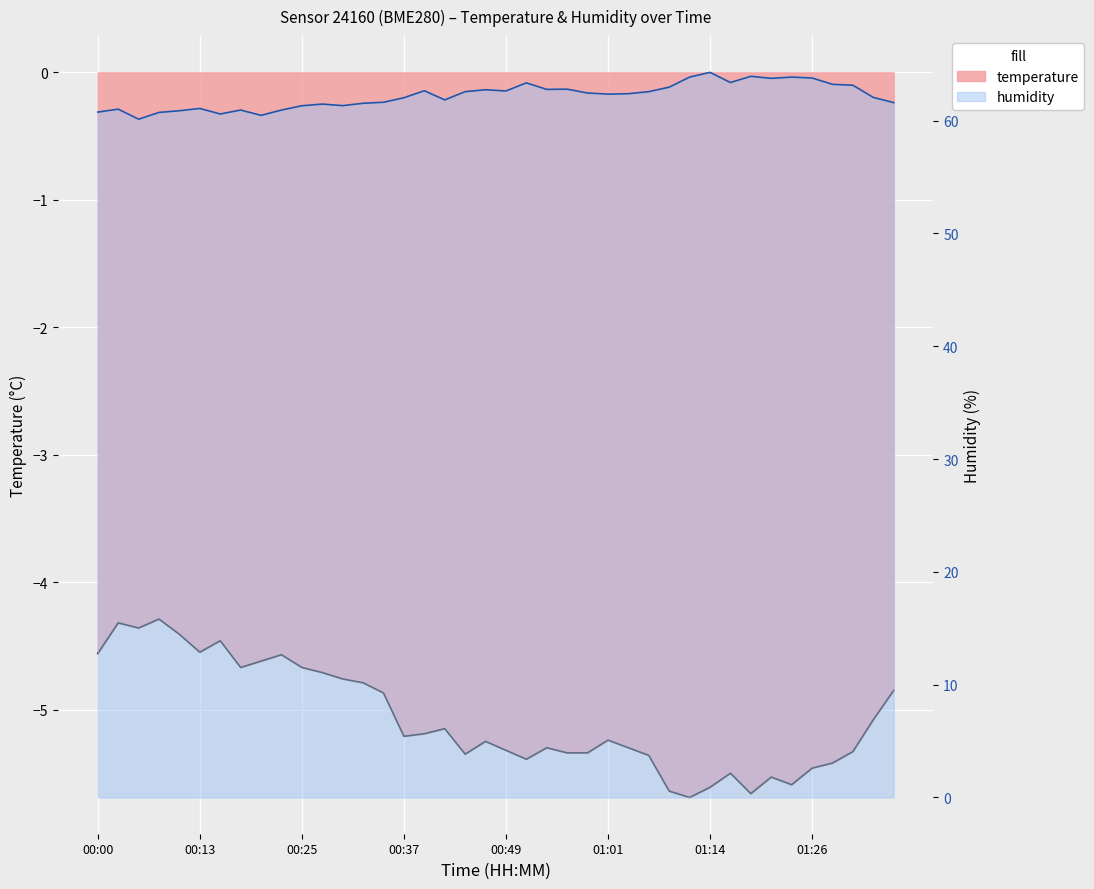

The value of humidity at 00:39 is 62.6. True or false?

True